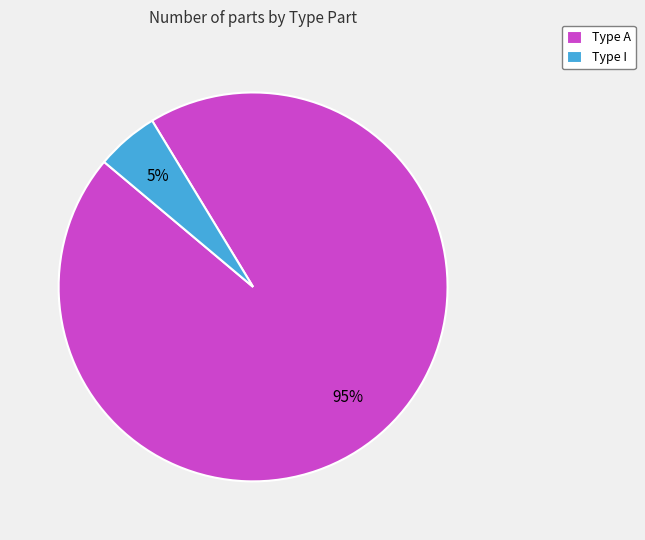

Which category has the biggest portion of the pie?

Type A